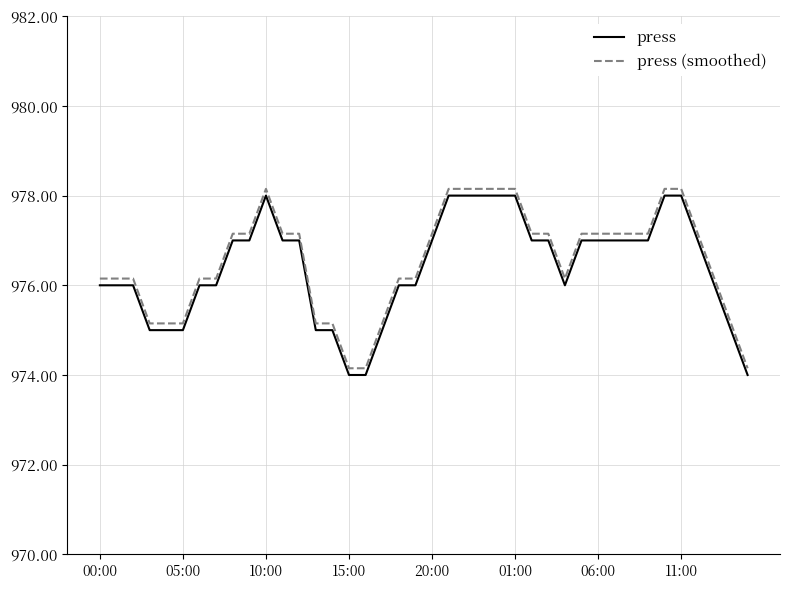

True or false: press (smoothed) and press cross at least once.

False